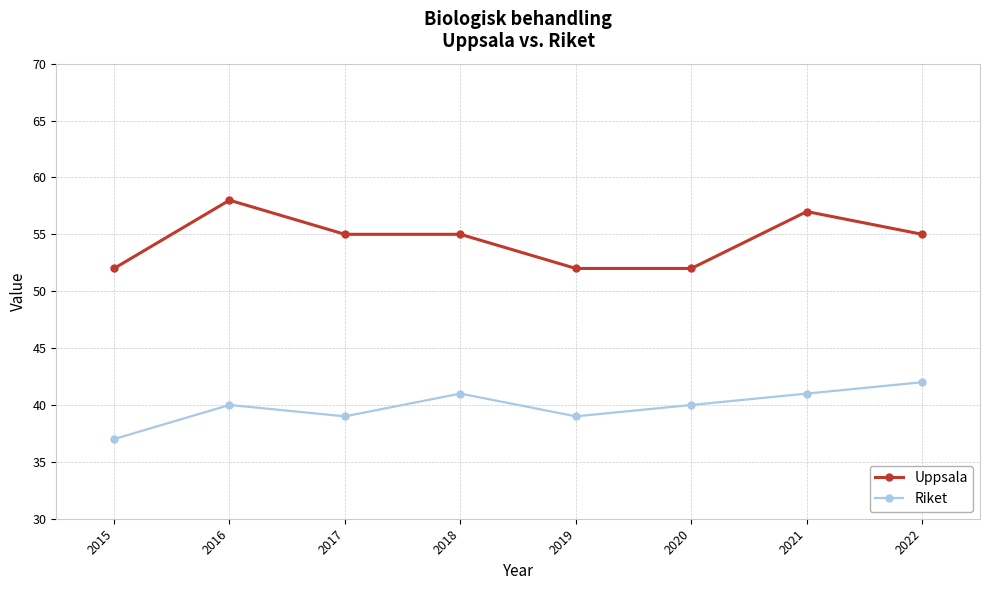

True or false: Riket has a value of 39 at 2017.

True